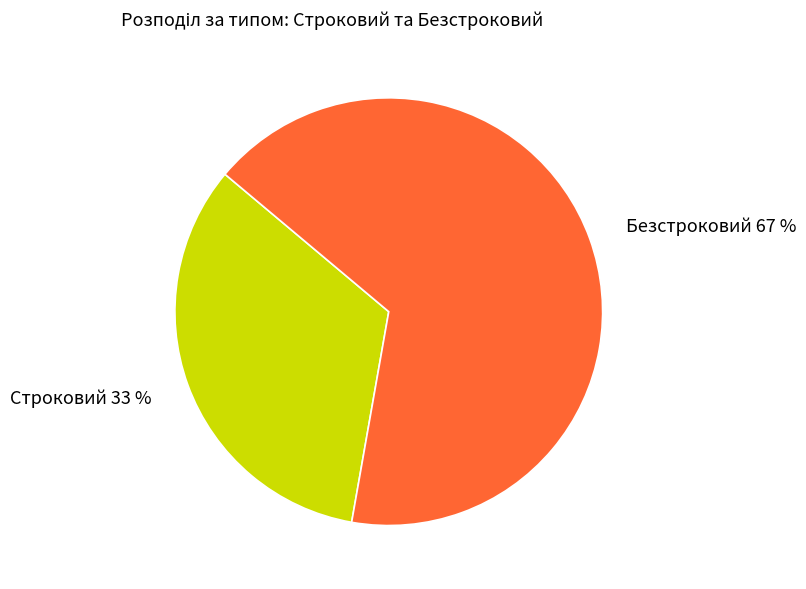

To the nearest percent, what is the combined percentage of Строковий and Безстроковий?

100%